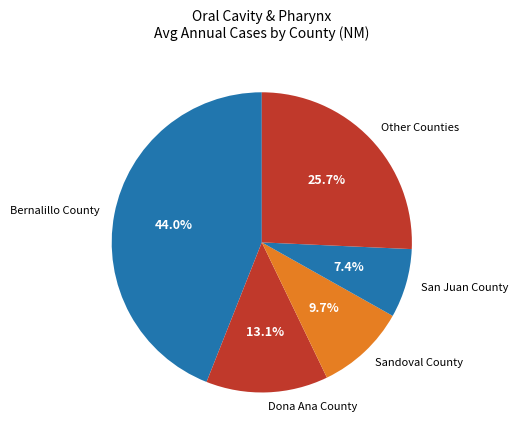

To the nearest percent, what percentage of the pie is Dona Ana County?

13%